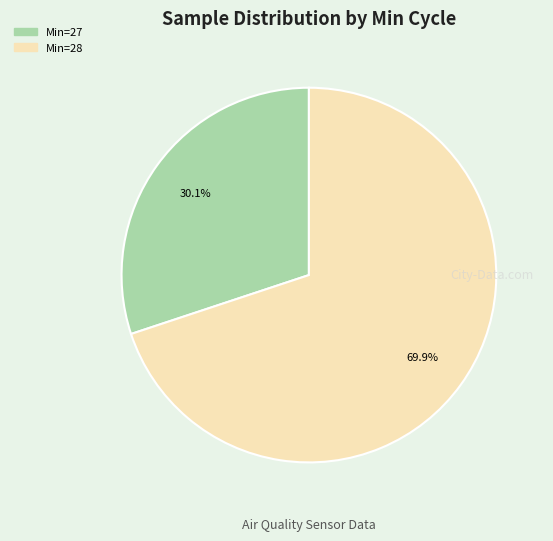

Combined, do Min=27 and Min=28 account for over 50%?

Yes